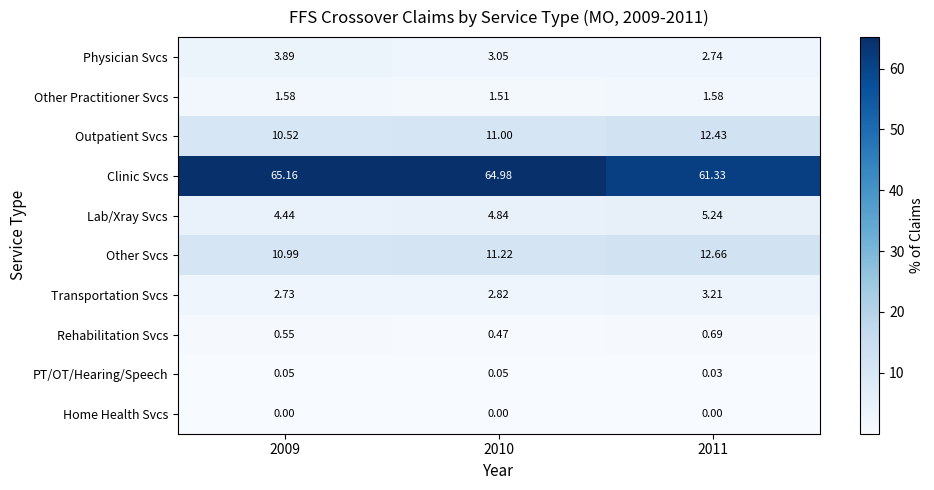

At how many categories does at least one series exceed 50?

3